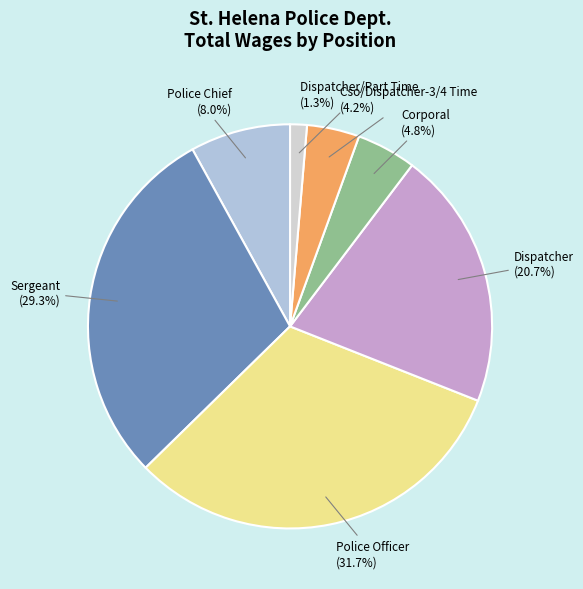

How many slices are in this pie chart?

7